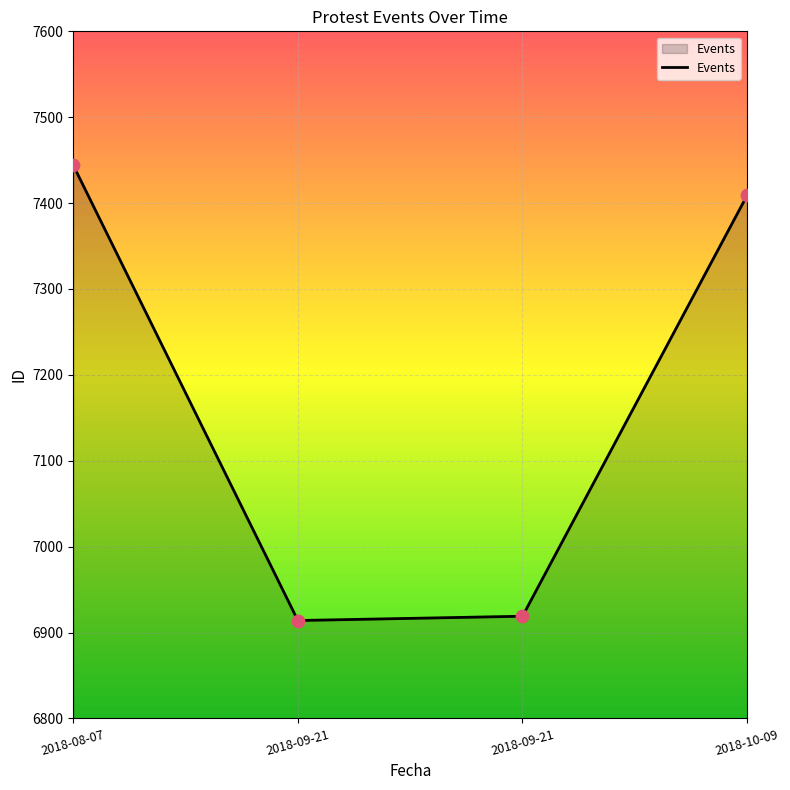

Approximately how many times larger is the value at 2018-10-09 compared to 2018-08-07?

1.0